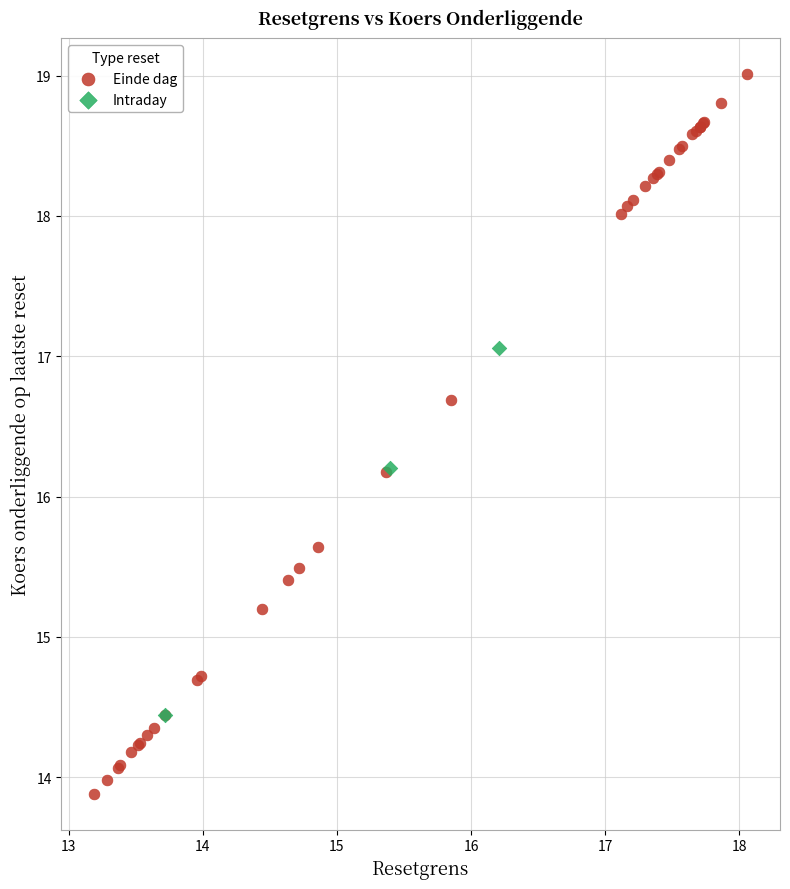

Which series reaches the minimum Y coordinate?

Einde dag